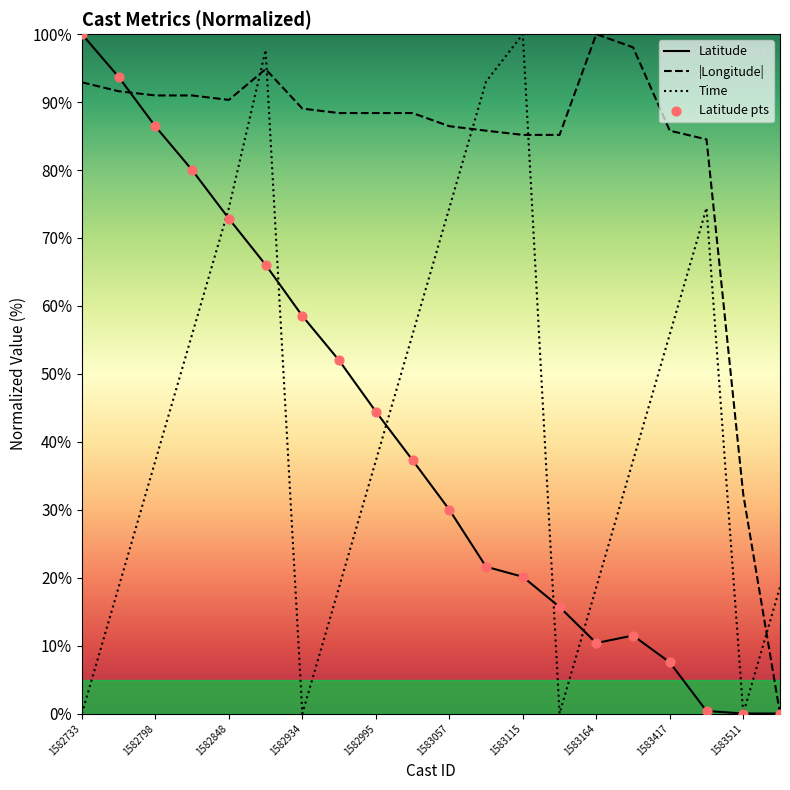

Which series has the largest total across all categories?

|Longitude|